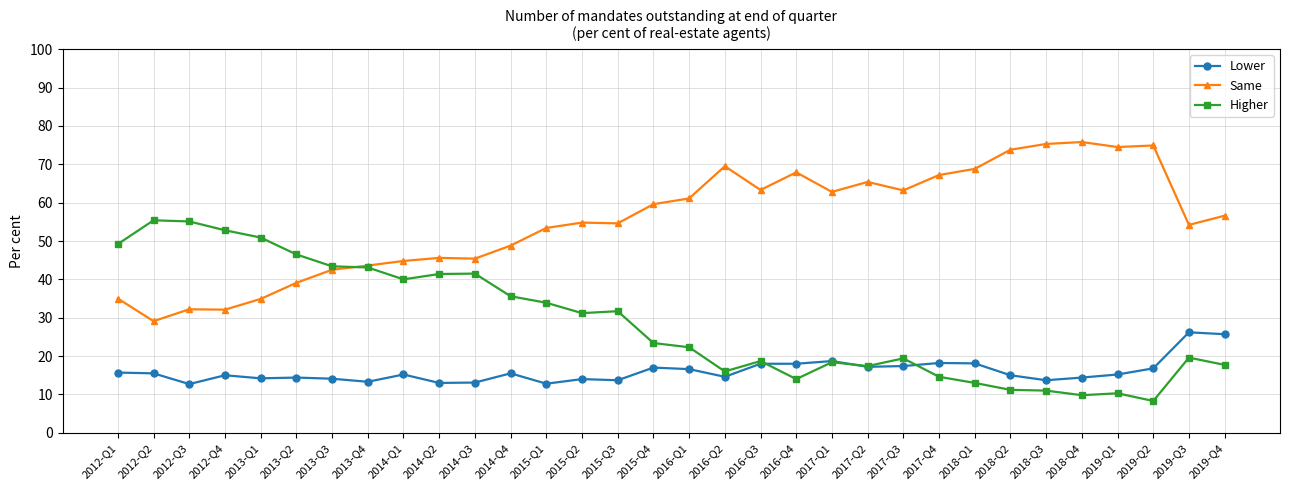

The Same series shows 44.6 at 2012-Q4. True or false?

False